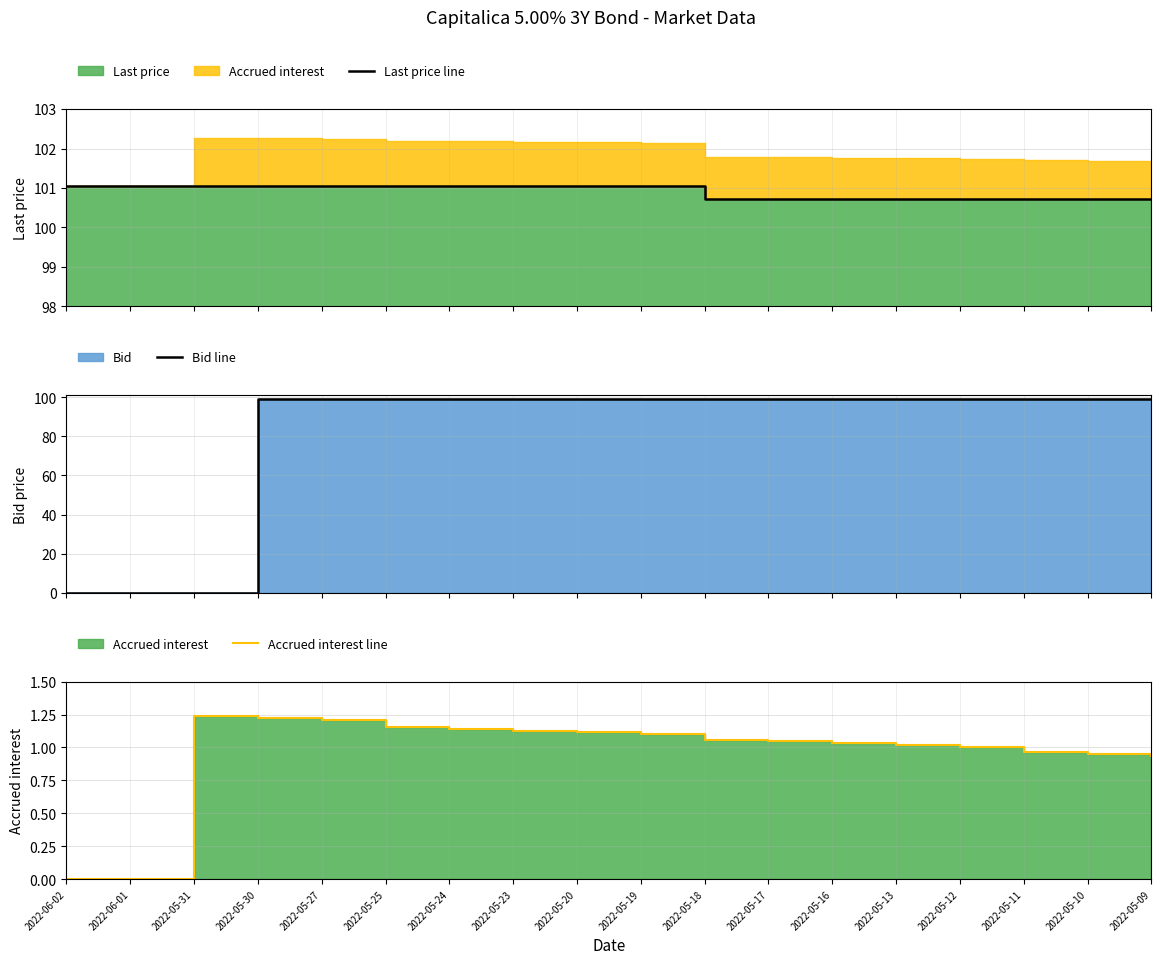

Reading right to left, transcribe all the data shown in this chart.

Last price line: 100.7	100.7	100.7	100.7	100.7	100.7	100.7	100.7	101.0	101.0	101.0	101.0	101.0	101.0	101.0	101.0	101.0	101.0
Bid line: 98.9	99.0	99.0	99.0	99.0	99.0	99.0	99.1	99.1	99.1	99.1	99.1	99.2	99.2	99.2	0.0	0.0	0.0
Accrued interest line: 0.9	1.0	1.0	1.0	1.0	1.0	1.0	1.1	1.1	1.1	1.1	1.1	1.2	1.2	1.2	1.2	0.0	0.0